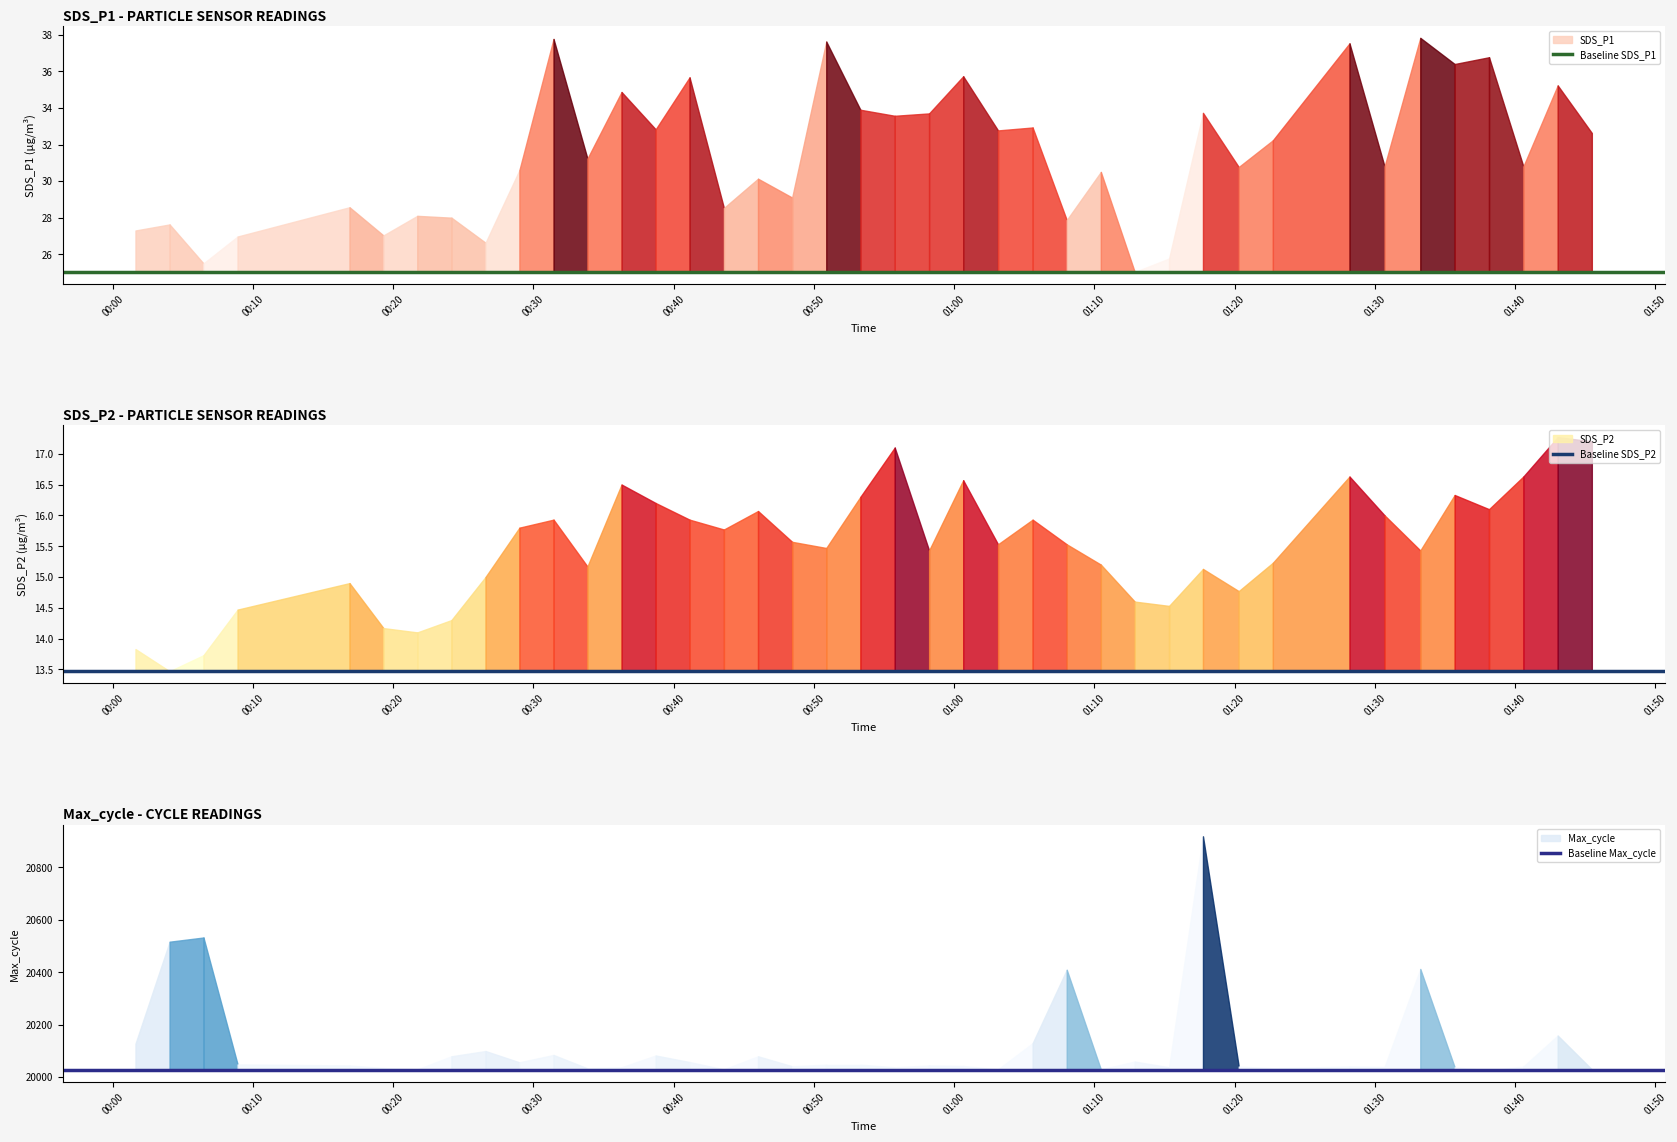

What is the difference between the highest and lowest values at 00:10?

20011.5